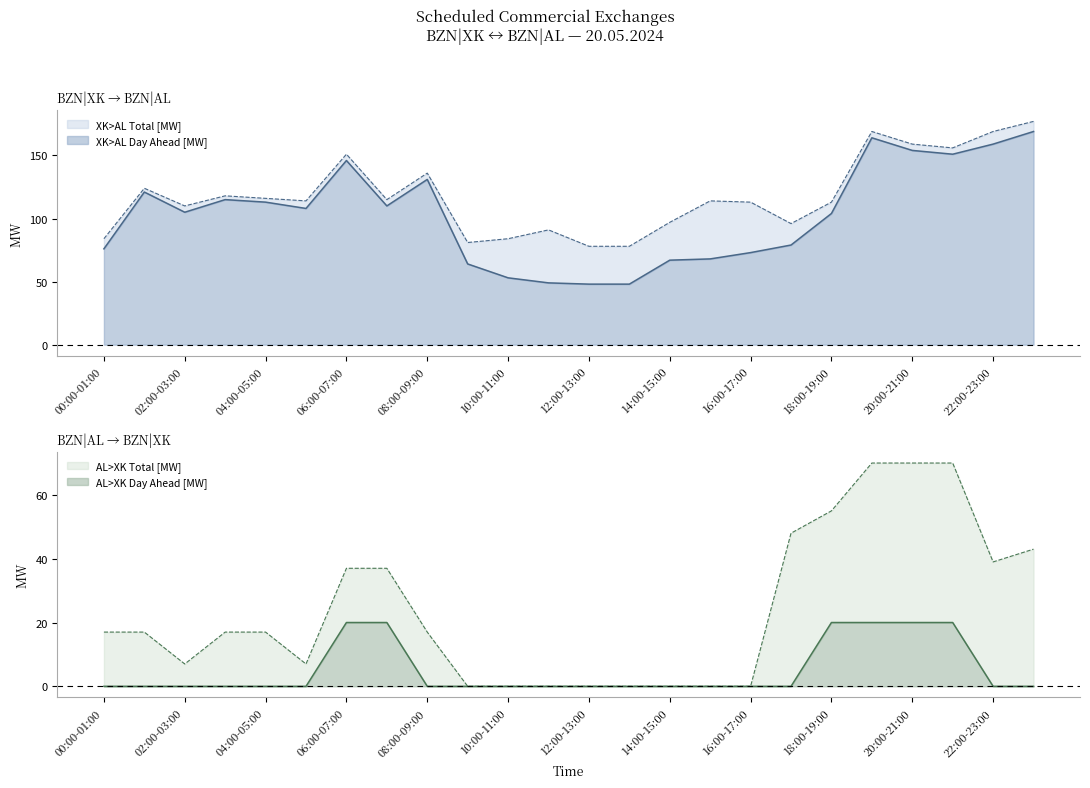

Which series changed the most between 04:00-05:00 and 14:00-15:00?

XK>AL Day Ahead [MW]